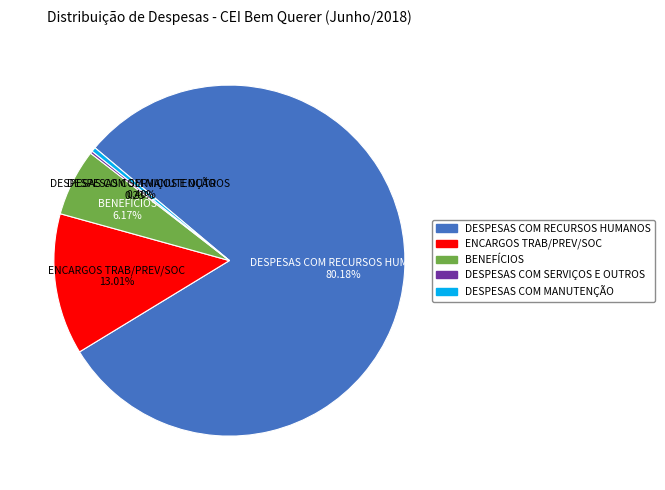

What is the ratio of the value at ENCARGOS TRAB/PREV/SOC to the value at DESPESAS COM RECURSOS HUMANOS?

0.2